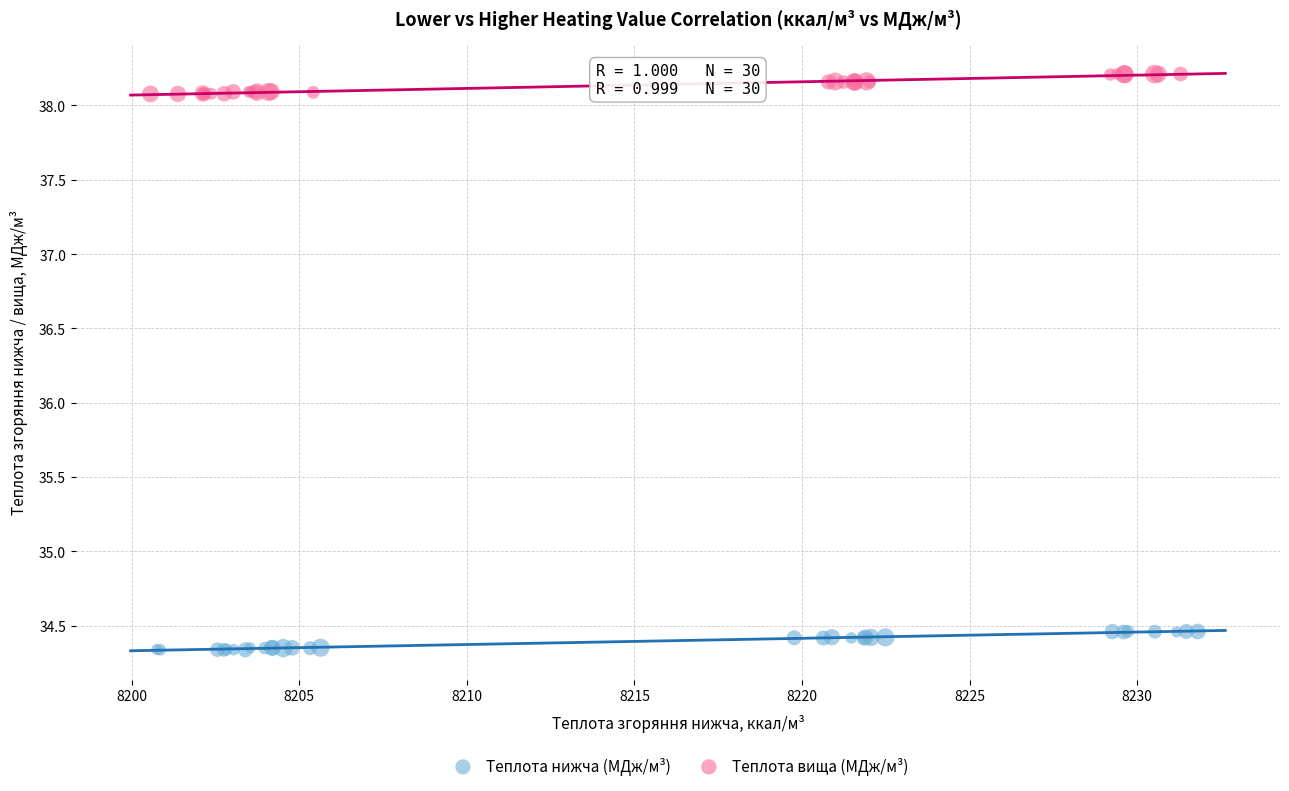

What are all the series names shown in the legend?

Теплота нижча (МДж/м³), Теплота вища (МДж/м³)